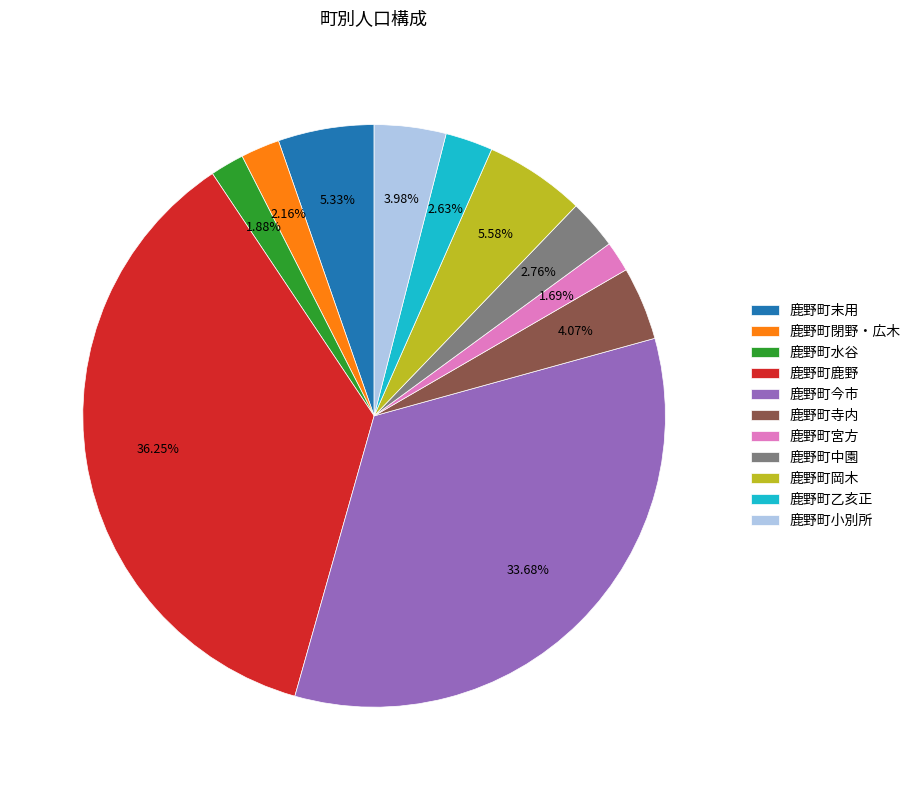

The 鹿野町末用 slice represents 1% of the pie. True or false?

False